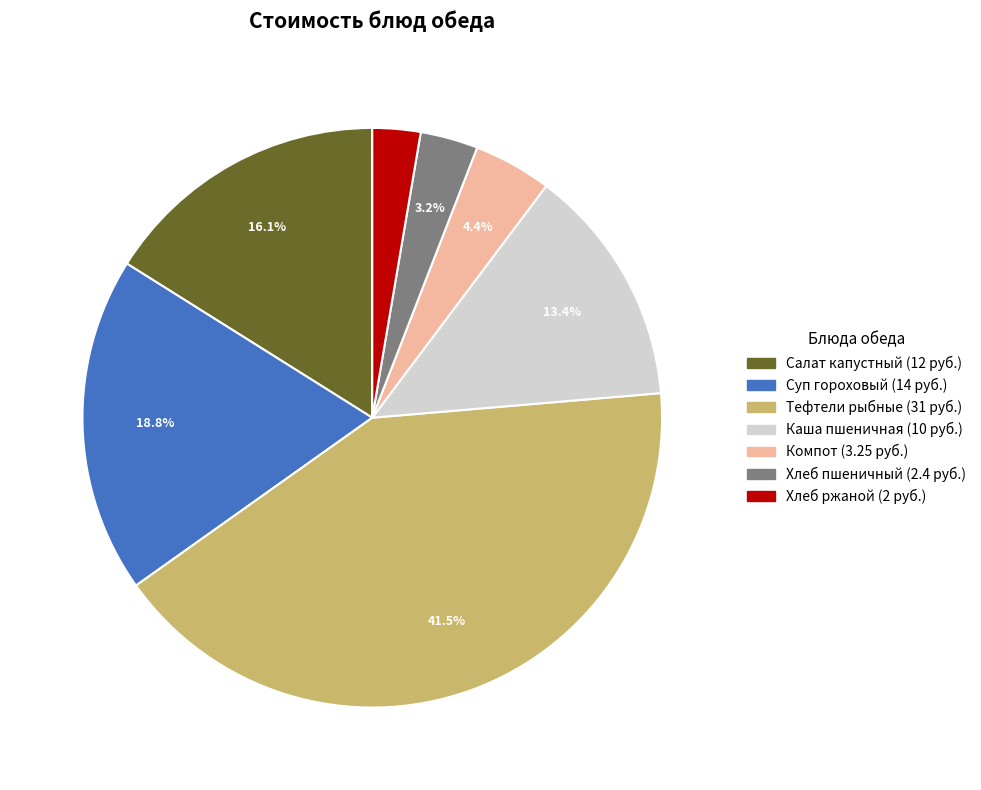

Does any single category account for the majority?

No